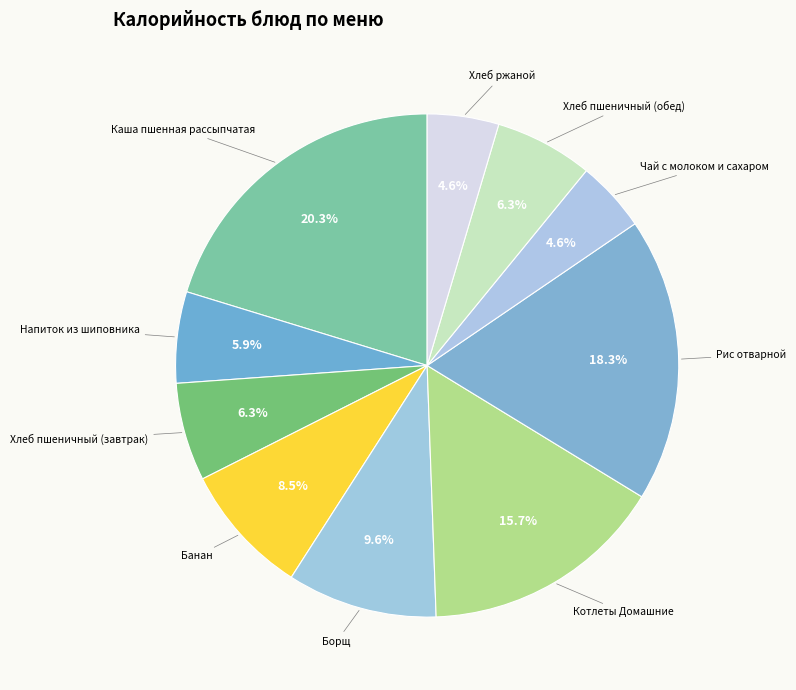

How many segments does this pie chart have?

10